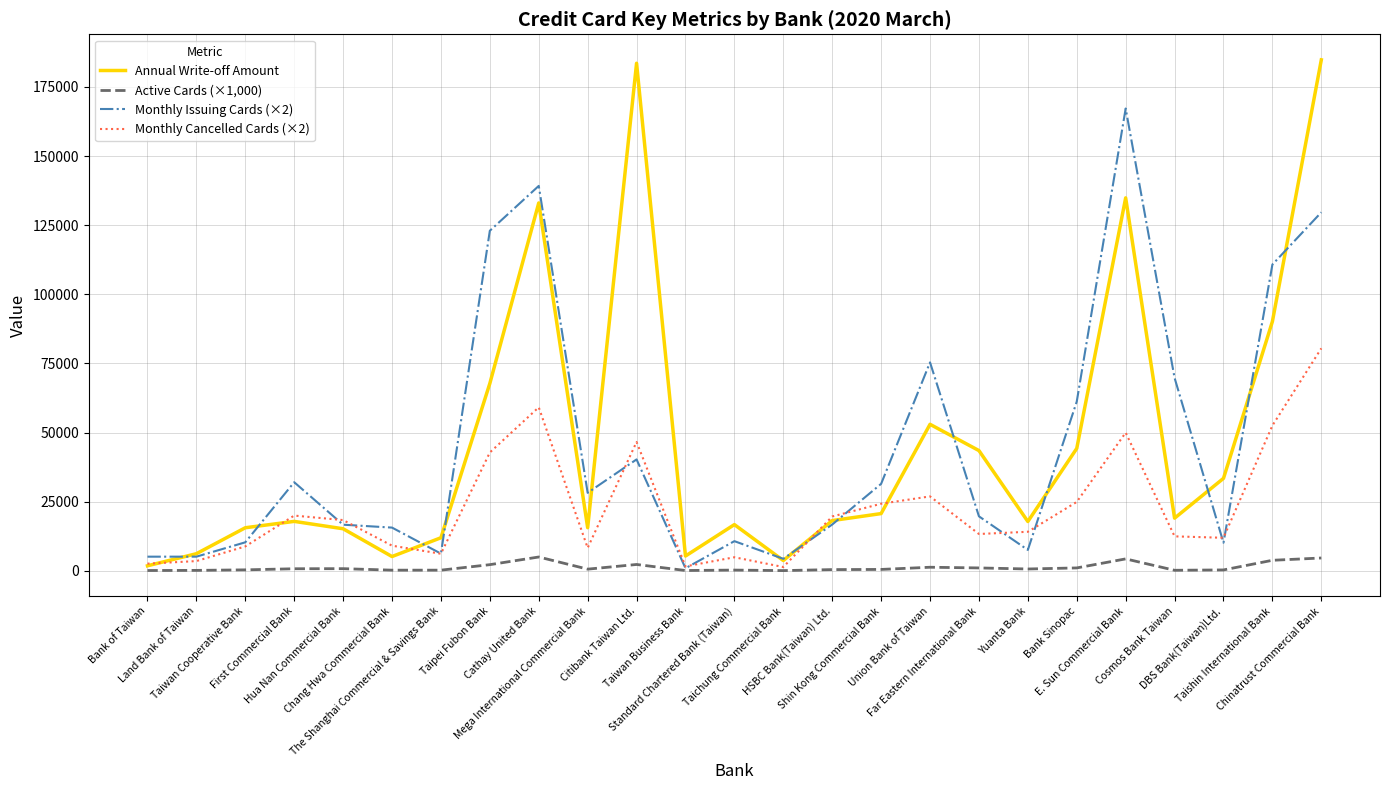

At which label does Monthly Cancelled Cards (×2) reach its peak?

Chinatrust Commercial Bank